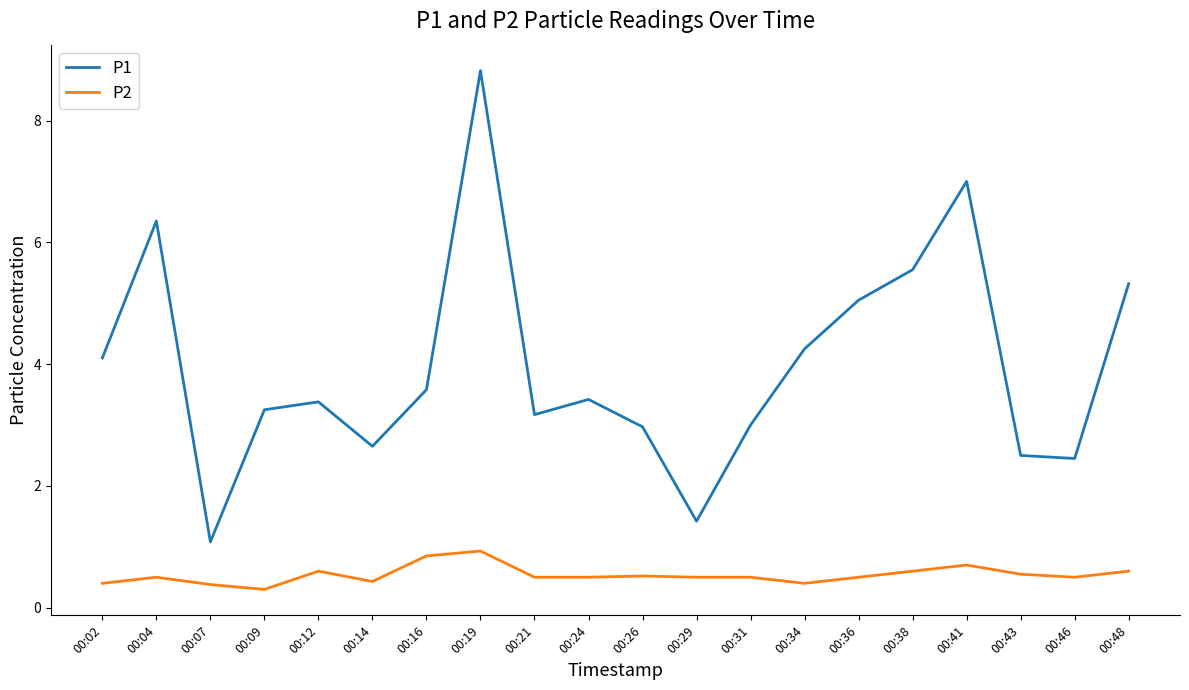

Which series has the largest total across all categories?

P1